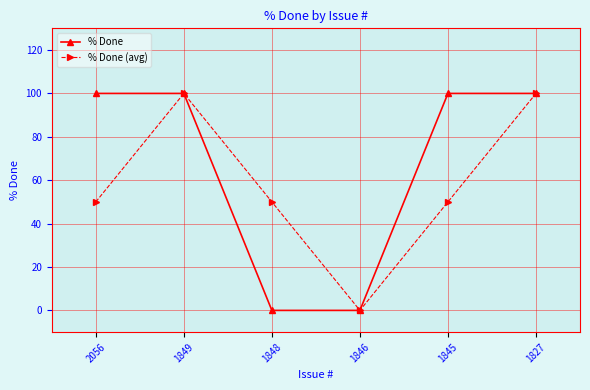

Between 1848 and 1846, which series saw the biggest shift?

% Done (avg)